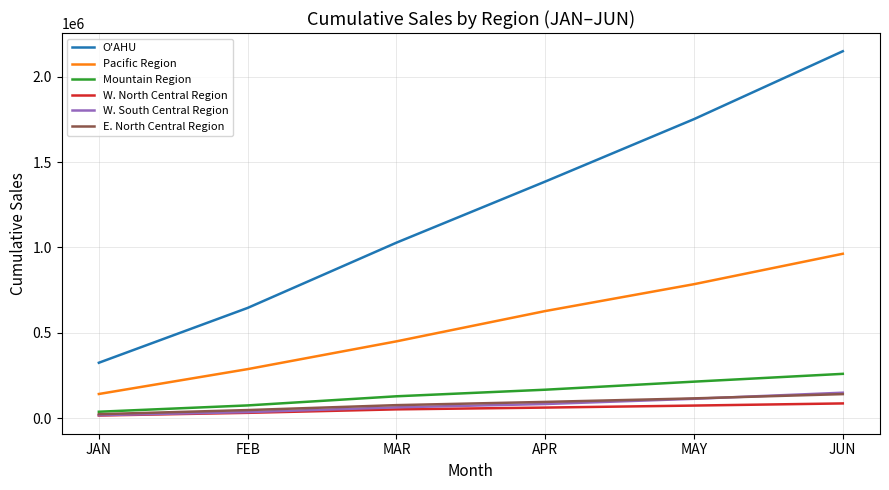

What position from the right is JUN?

1